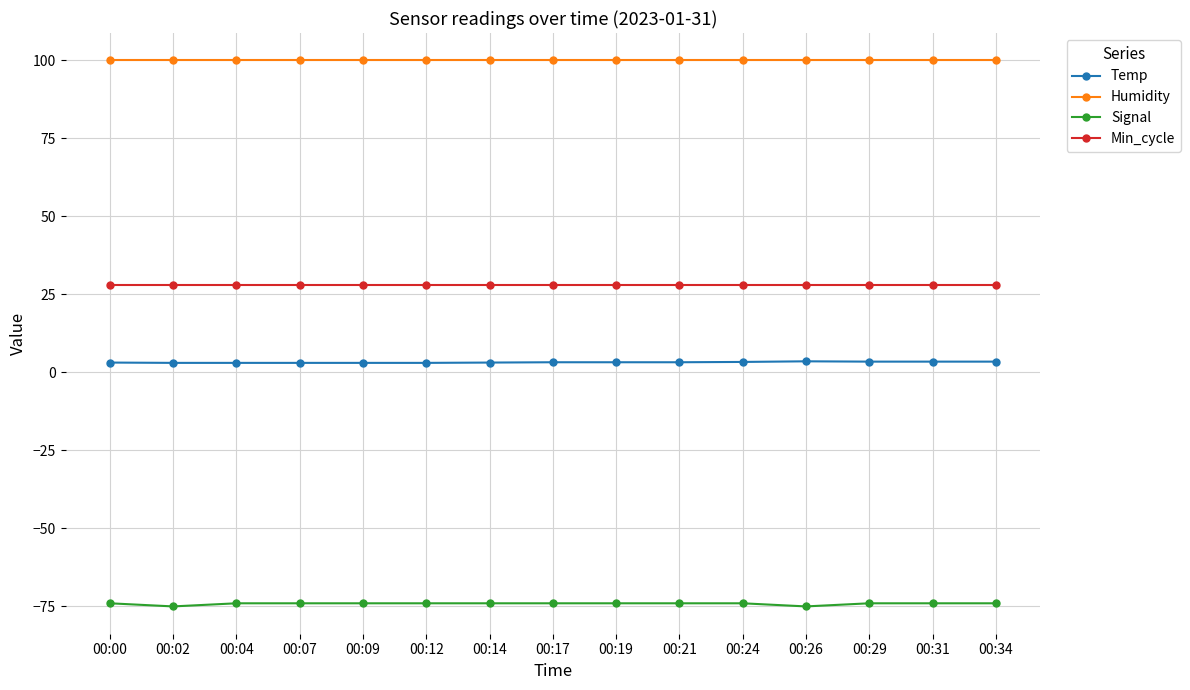

Count the number of data series in this chart.

4